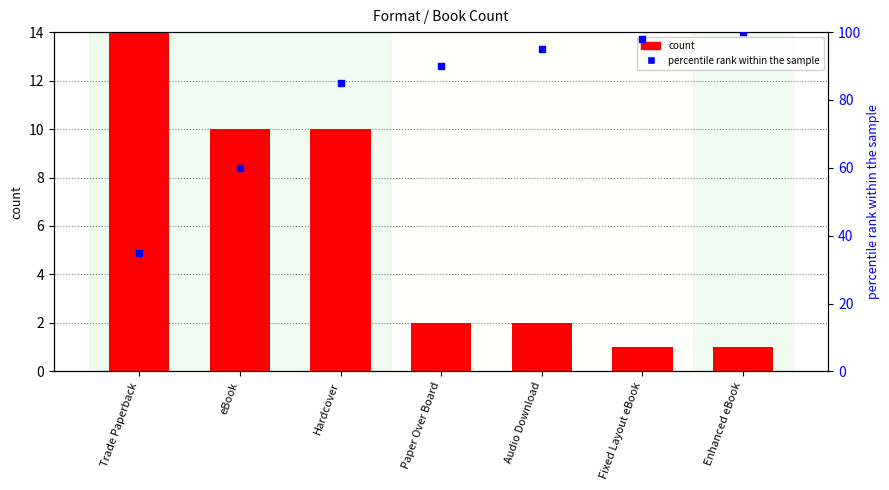

Which series contains the highest Y value?

percentile rank within the sample